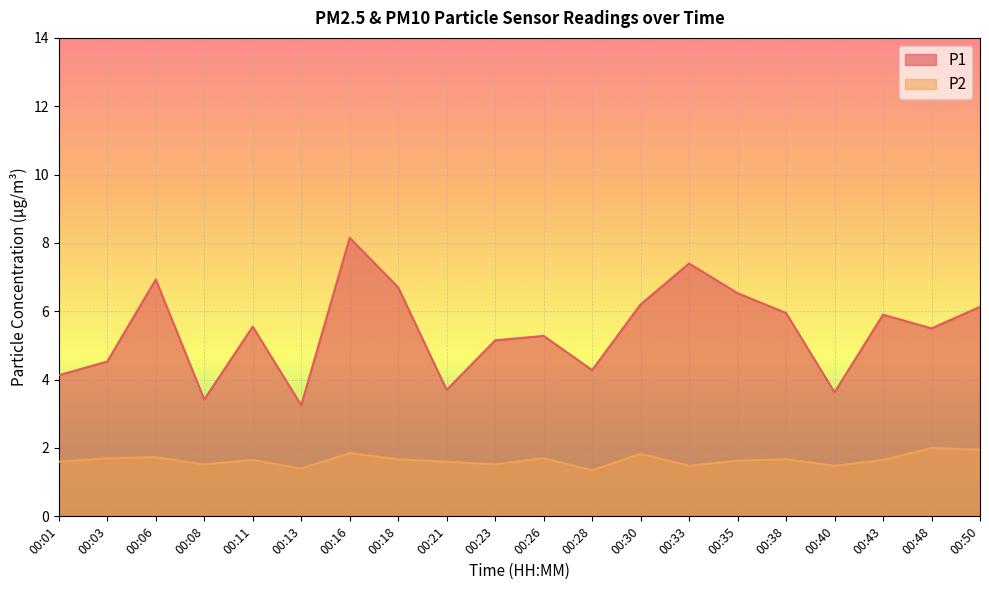

Reading left to right, transcribe all the data shown in this chart.

P1: 00:01=4.1	00:03=4.5	00:06=6.9	00:08=3.4	00:11=5.5	00:13=3.2	00:16=8.2	00:18=6.7	00:21=3.7	00:23=5.2	00:26=5.3	00:28=4.3	00:30=6.2	00:33=7.4	00:35=6.5	00:38=6.0	00:40=3.6	00:43=5.9	00:48=5.5	00:50=6.1
P2: 00:01=1.6	00:03=1.7	00:06=1.7	00:08=1.5	00:11=1.6	00:13=1.4	00:16=1.9	00:18=1.7	00:21=1.6	00:23=1.5	00:26=1.7	00:28=1.4	00:30=1.8	00:33=1.5	00:35=1.6	00:38=1.7	00:40=1.5	00:43=1.6	00:48=2.0	00:50=1.9